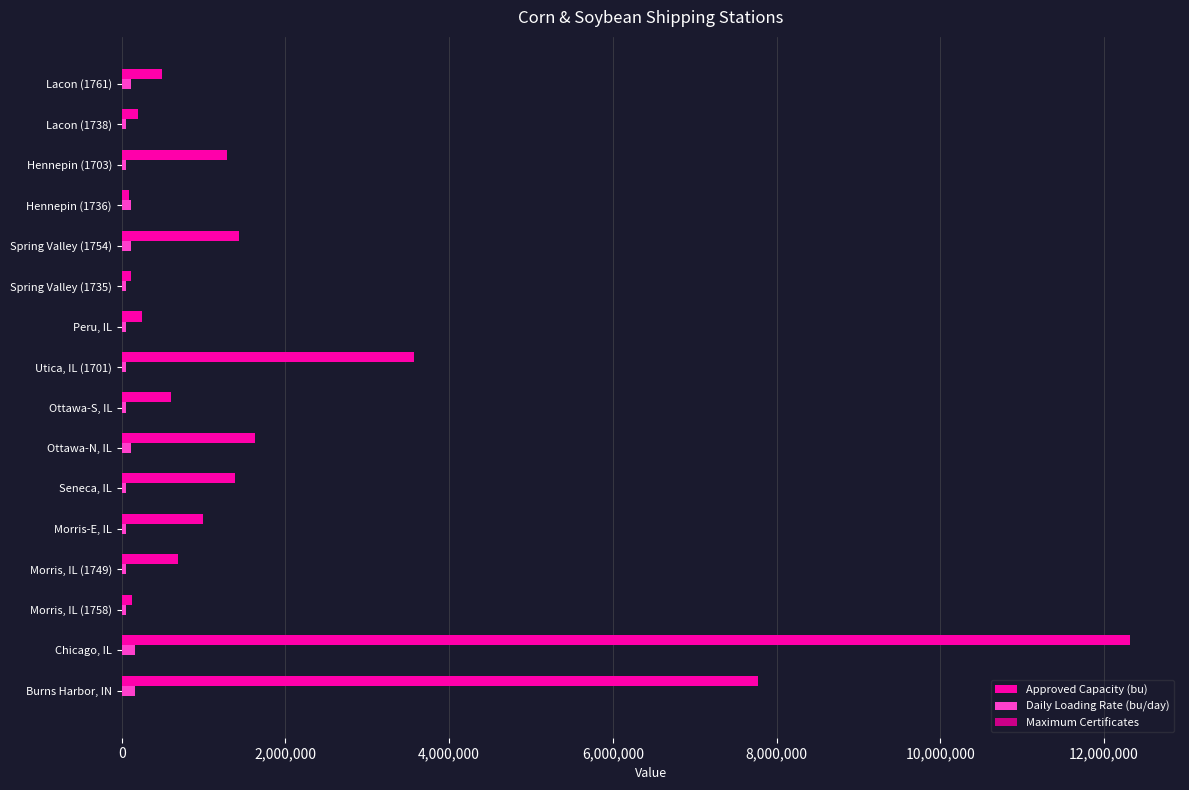

At which category is the sum across all series the highest?

Chicago, IL